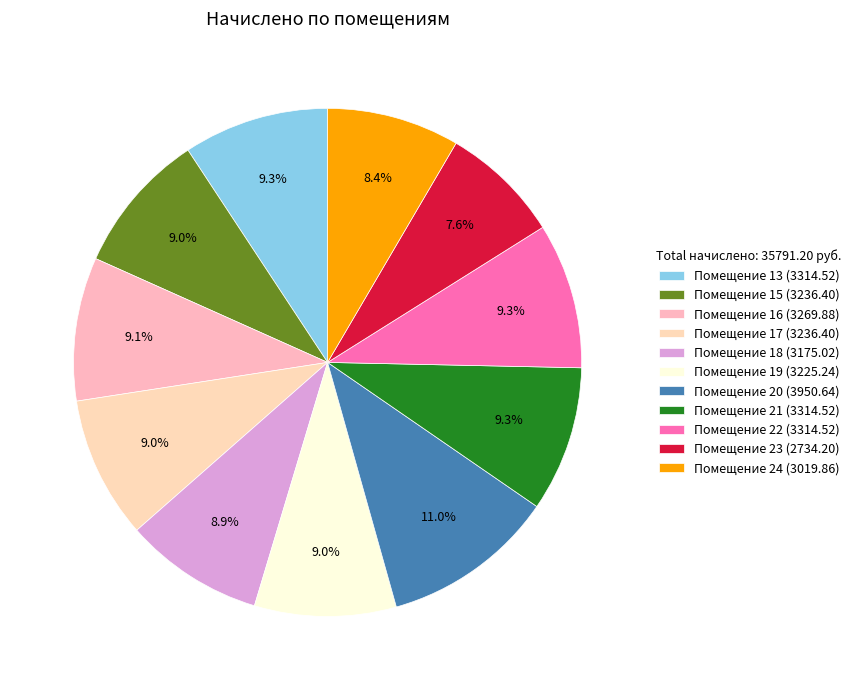

To the nearest percent, what is the average slice percentage?

9%